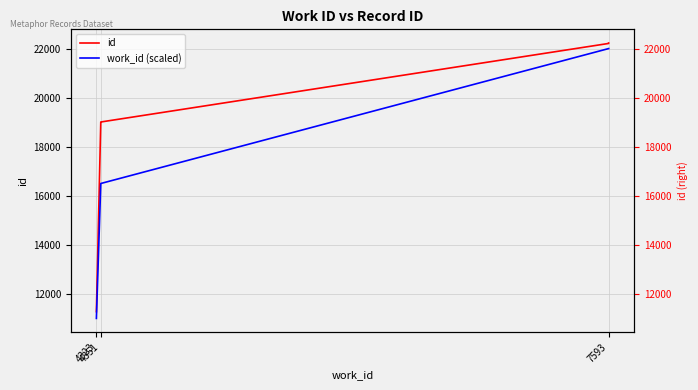

Is the value of id at 7593 greater than the value of work_id (scaled) at 7593?

Yes